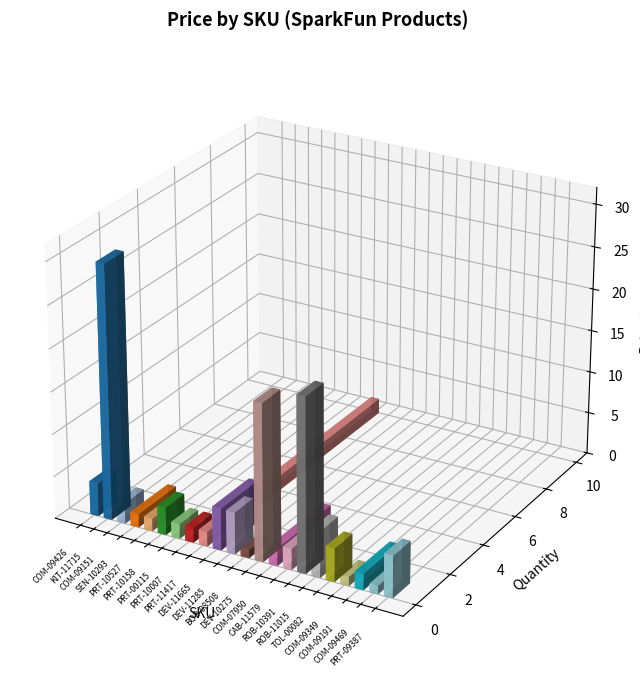

The value at PRT-10527 is 0.7. True or false?

False